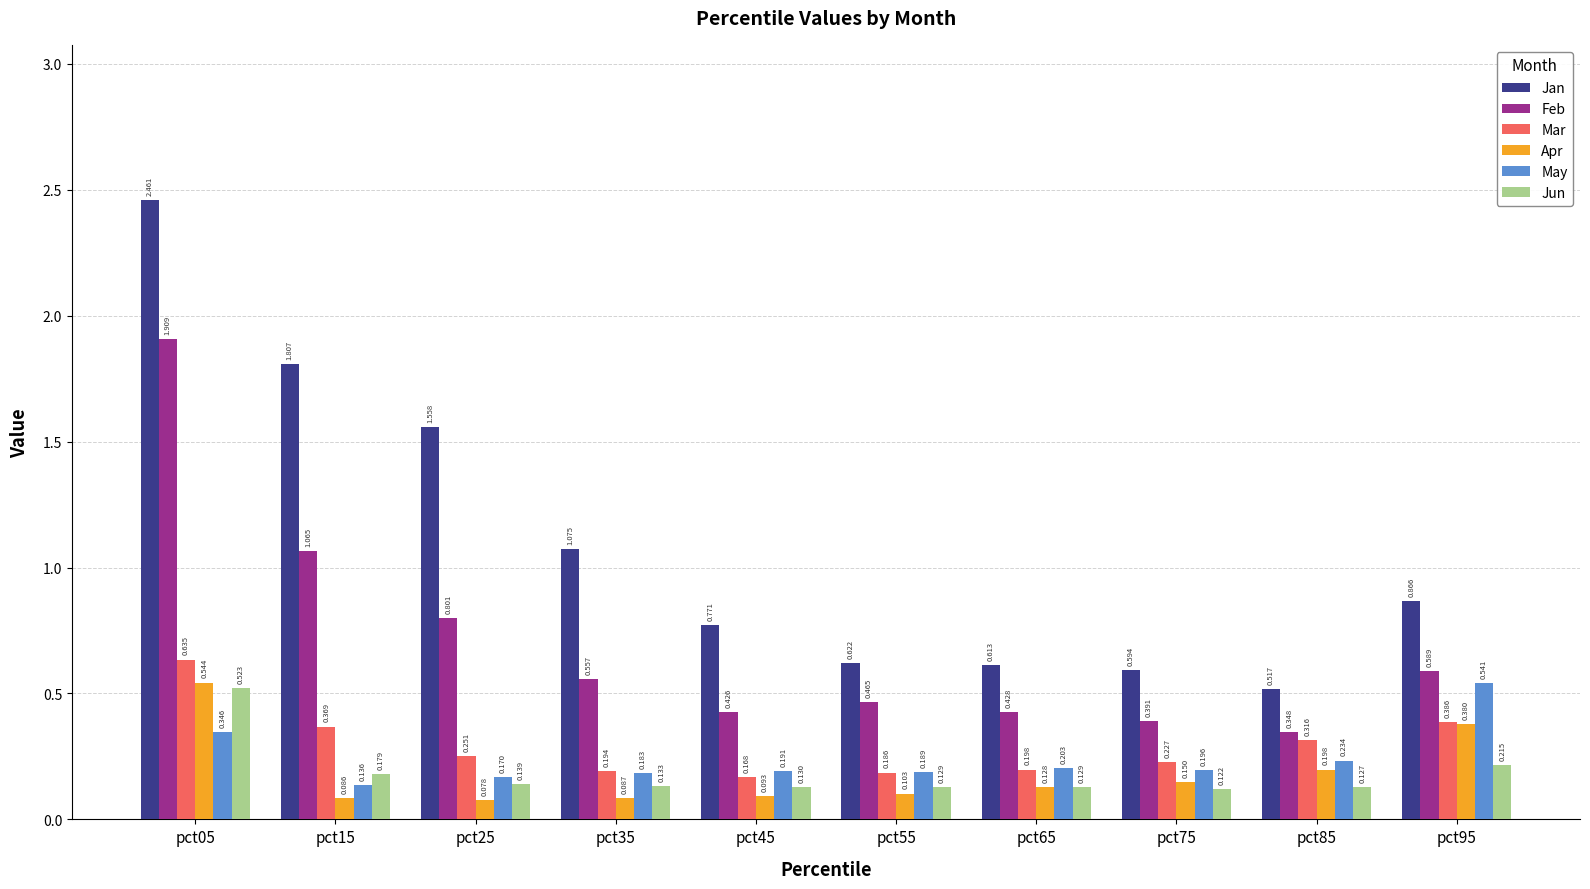

Is the value of Jun at pct25 greater than the value of Mar at pct65?

No